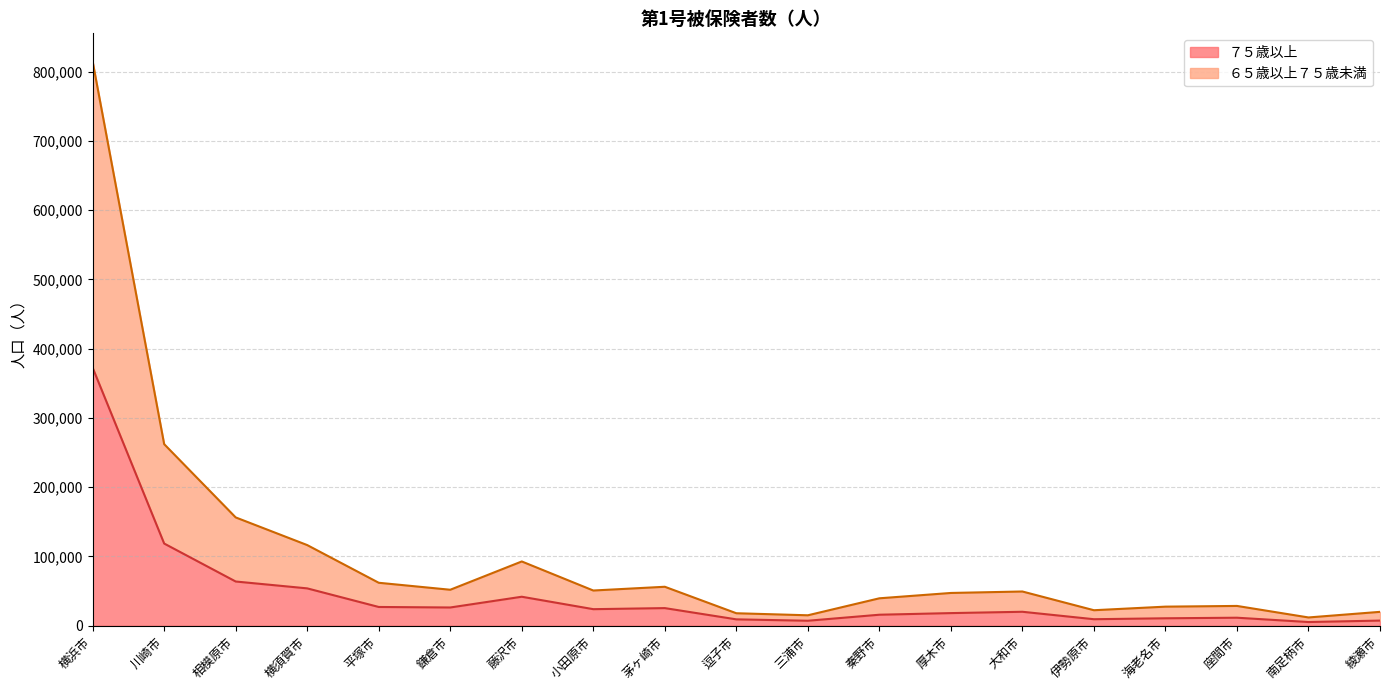

In ６５歳以上７５歳未満, how many points are lower than both neighbors (excluding endpoints)?

5